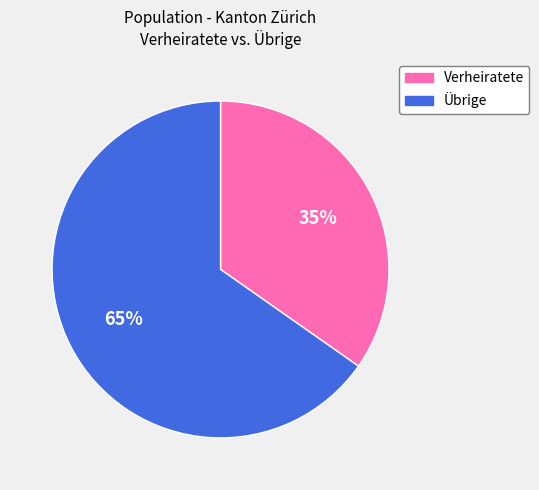

Is Verheiratete the majority of the pie?

No